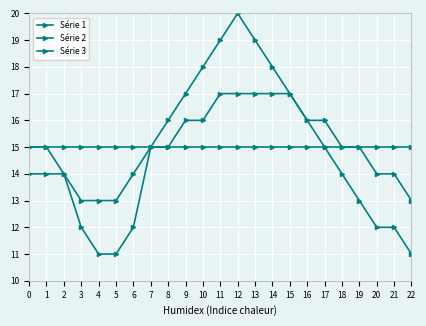

What is the difference between the maximum and minimum values in the Série 1 series?

9